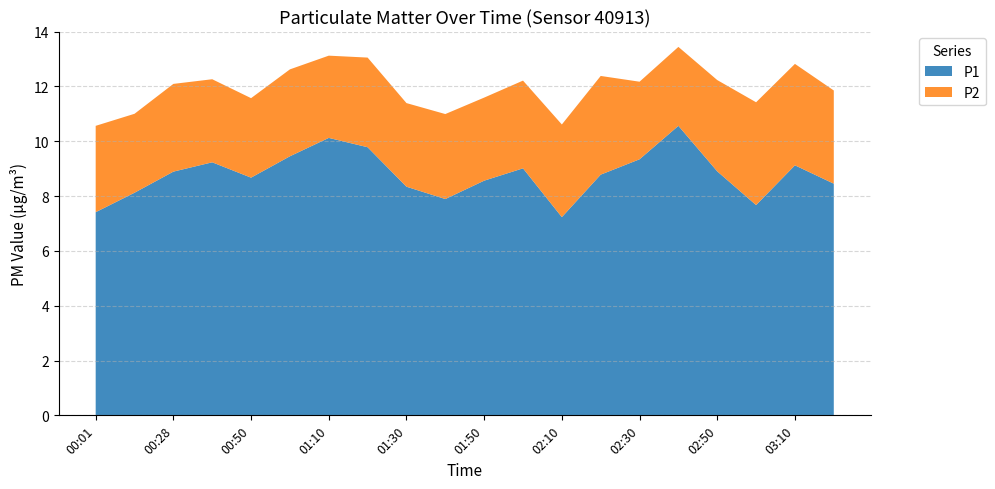

Reading right to left, extract all data points from this chart.

P1: 03:20=8.4	03:10=9.1	03:00=7.7	02:50=8.9	02:40=10.6	02:30=9.3	02:20=8.8	02:10=7.2	02:00=9.0	01:50=8.6	01:40=7.9	01:30=8.3	01:20=9.8	01:10=10.1	01:00=9.4	00:50=8.7	00:38=9.2	00:28=8.9	00:16=8.1	00:01=7.4
P2: 03:20=3.4	03:10=3.7	03:00=3.8	02:50=3.3	02:40=2.9	02:30=2.8	02:20=3.6	02:10=3.4	02:00=3.2	01:50=3.0	01:40=3.1	01:30=3.0	01:20=3.3	01:10=3.0	01:00=3.2	00:50=2.9	00:38=3.0	00:28=3.2	00:16=2.9	00:01=3.1